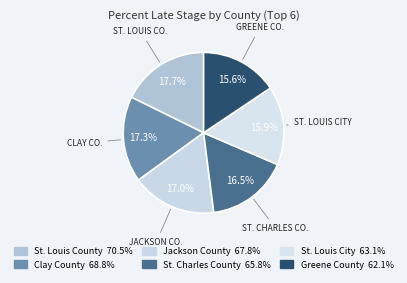

Which slice is the largest?

St. Louis County